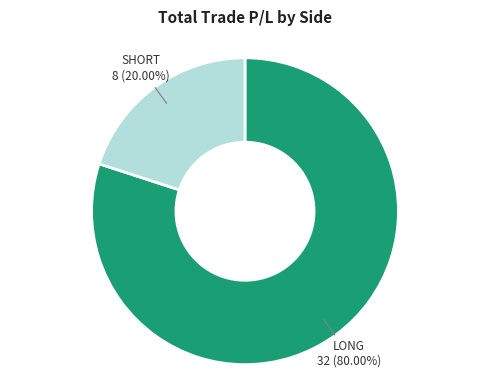

How many segments does this pie chart have?

2